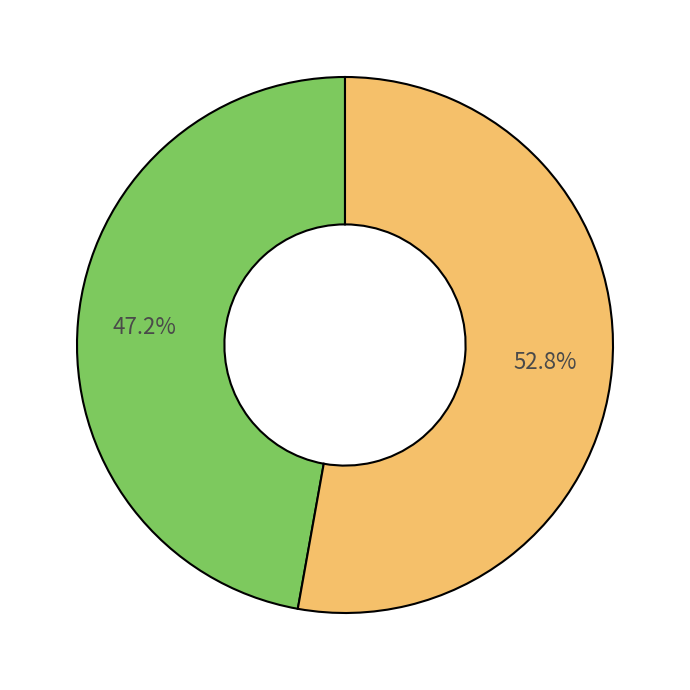

Is there any slice that represents more than half of the pie?

Yes